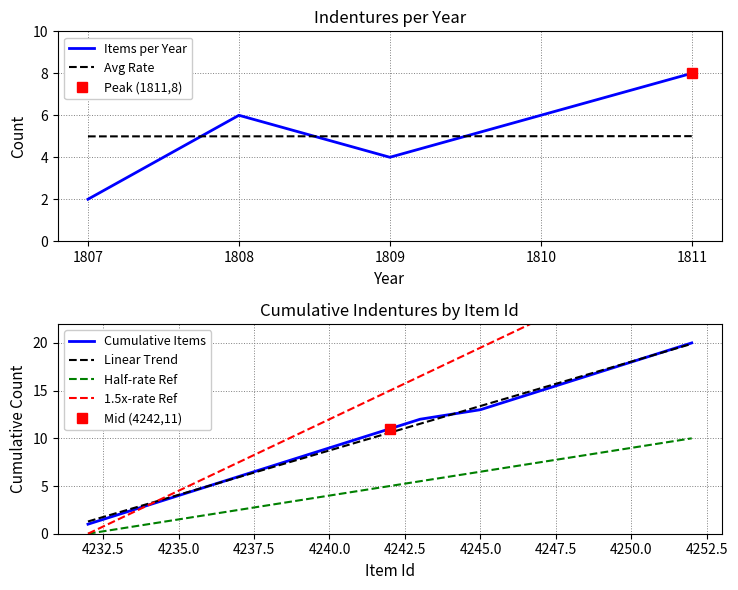

True or false: there are more than 1 points higher than both neighbors.

False